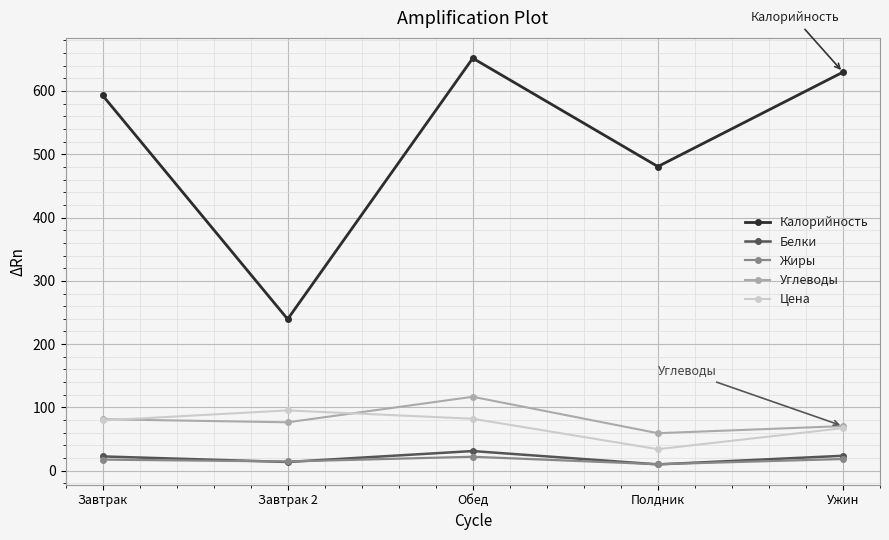

What is the maximum value shown in the chart?

651.6